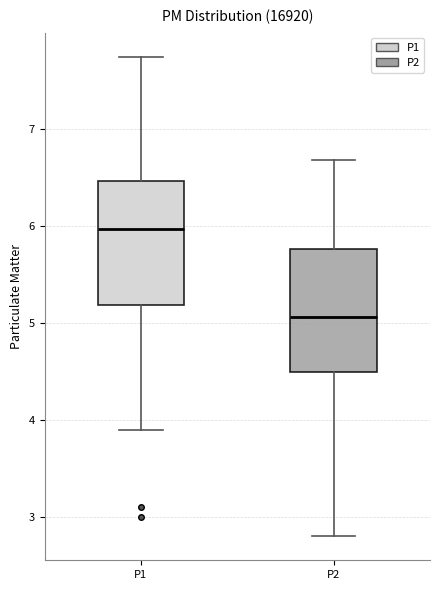

Reading left to right, transcribe this box plot: for each box, give where its median line is, the range the box spans, and where its two whiskers end, as read against the y-axis. The values are not printed on the chart, so give them approximately, as read against the axis.

P1: median 6.0, box 5.2 to 6.5, whiskers 3.9 to 7.8
P2: median 5.1, box 4.5 to 5.8, whiskers 2.8 to 6.7